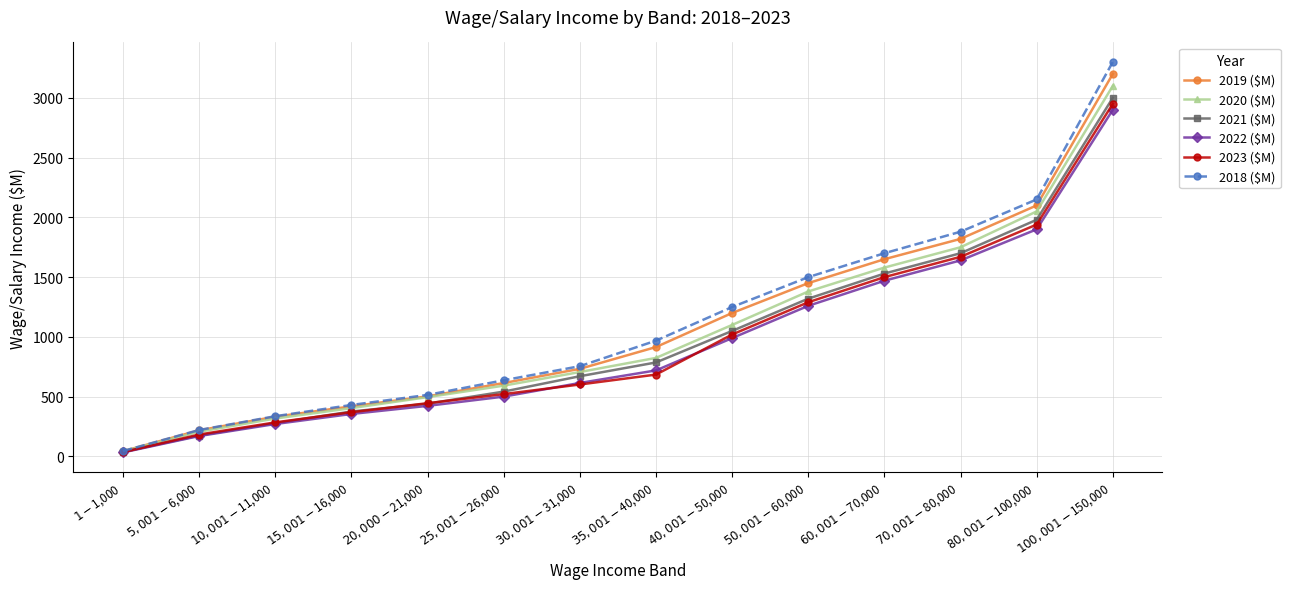

At which category is the sum across all series the highest?

$100,001-$150,000